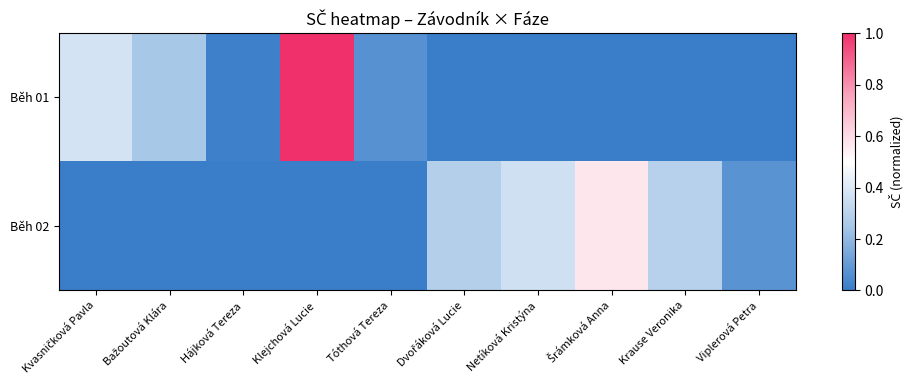

At how many categories does at least one series exceed 0?

10